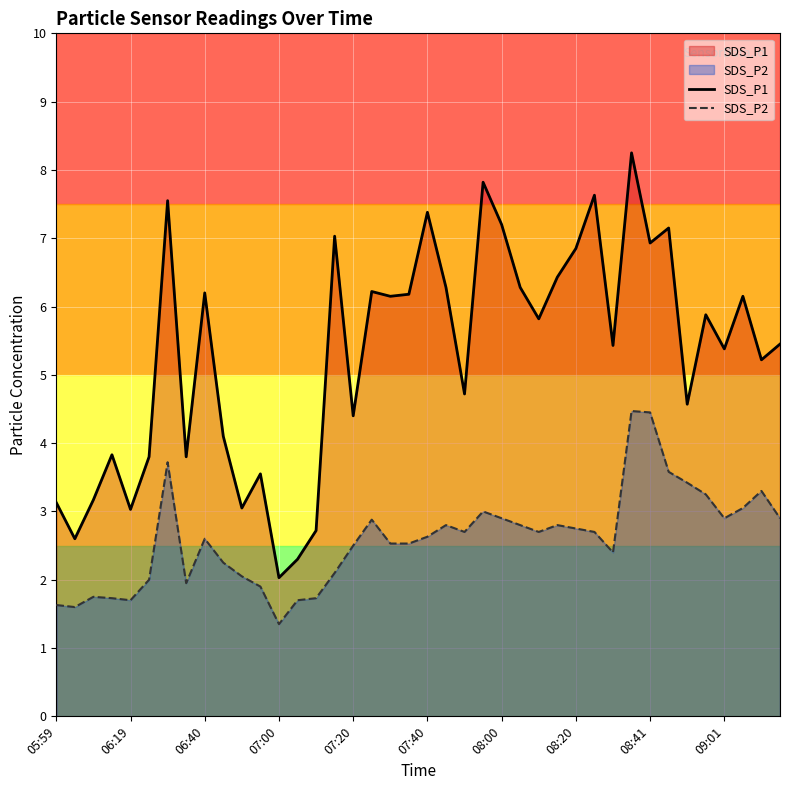

At which label does SDS_P2 reach its minimum?

07:00